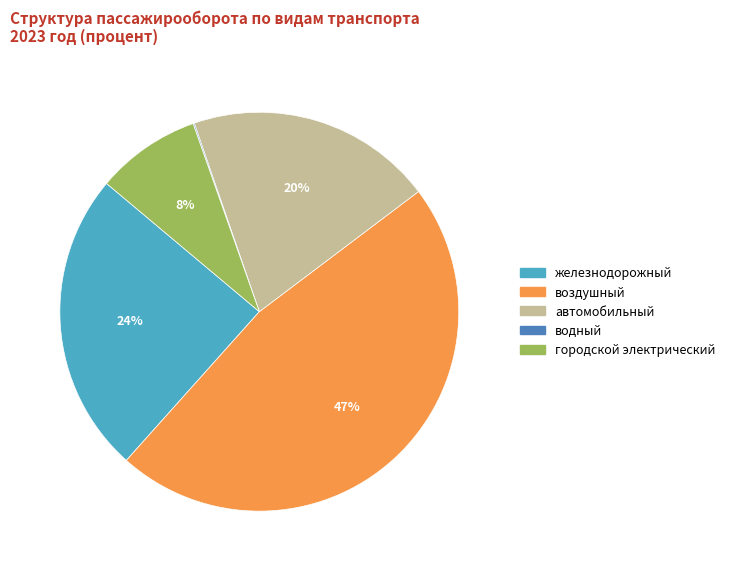

To the nearest percent, what is the difference between the largest and smallest slice percentages?

47%